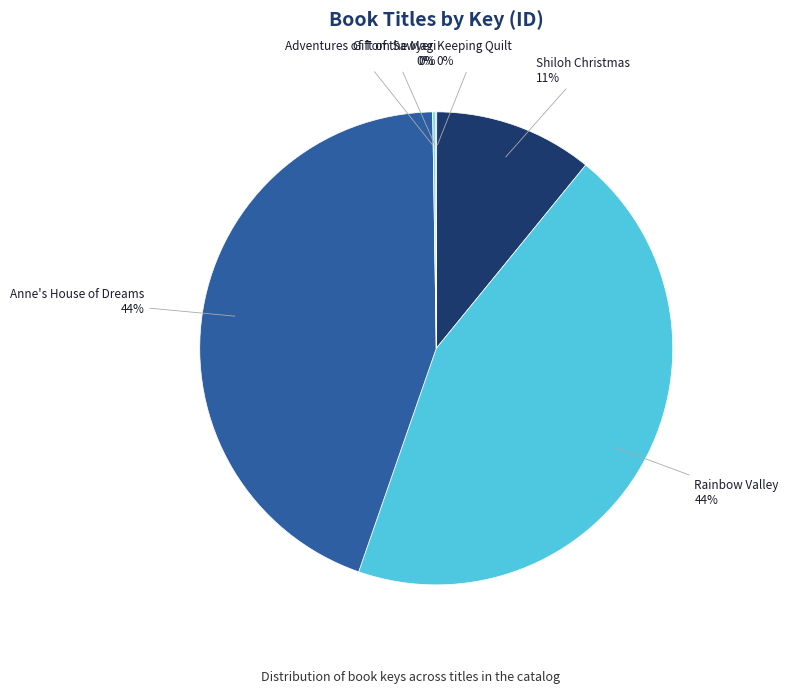

Does Rainbow Valley account for over 50% of the chart?

No